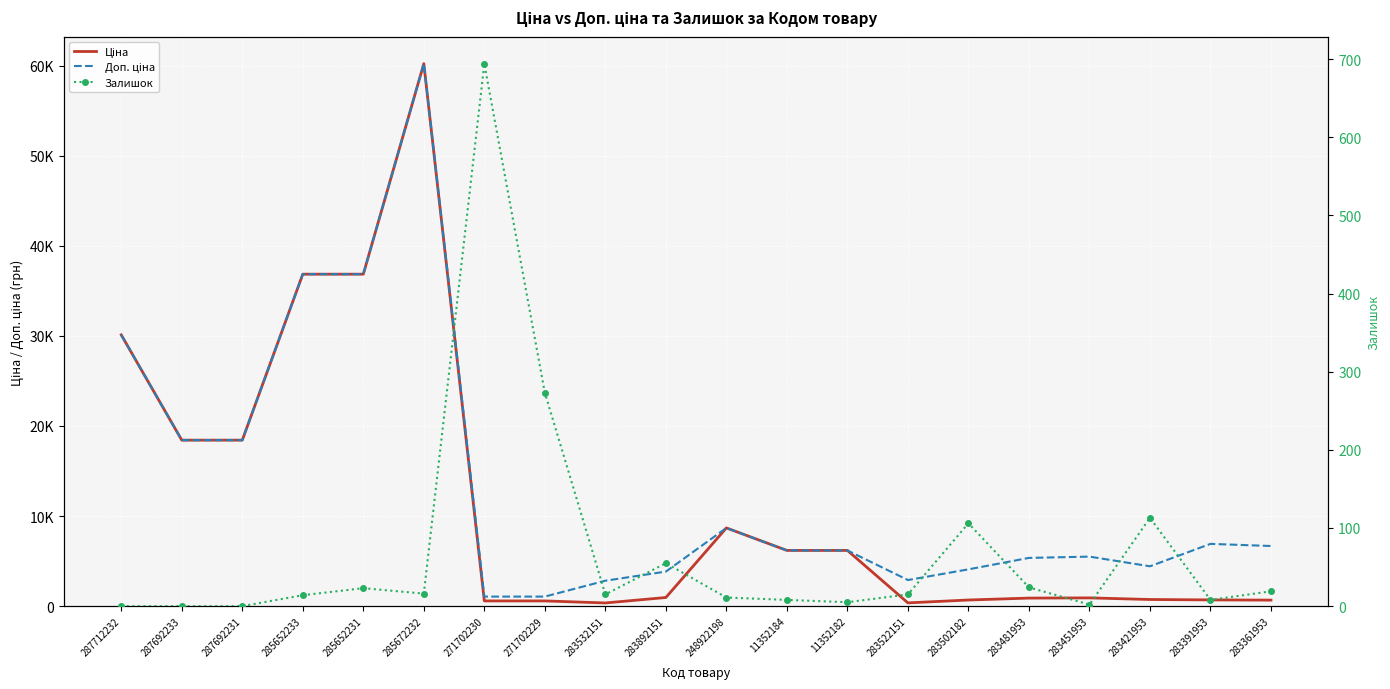

Reading left to right, transcribe all the data shown in this chart.

Ціна: 30102.8	18420.9	18420.9	36841.8	36841.8	60205.6	578.1	578.1	352.6	958.4	8679.5	6182.6	6182.6	362.1	680.4	892.2	915.8	737.2	691.0	667.4
Доп. ціна: 30102.8	18420.9	18420.9	36841.8	36841.8	60205.6	1060.0	1060.0	2821.2	3833.8	8679.5	6182.6	6182.6	2896.6	4082.3	5353.1	5495.0	4423.0	6910.3	6673.6
Залишок: 0.0	0.0	0.0	14.0	23.0	16.0	694.0	273.0	15.0	55.0	11.0	8.0	5.0	15.0	106.0	24.0	2.0	113.0	8.0	19.0